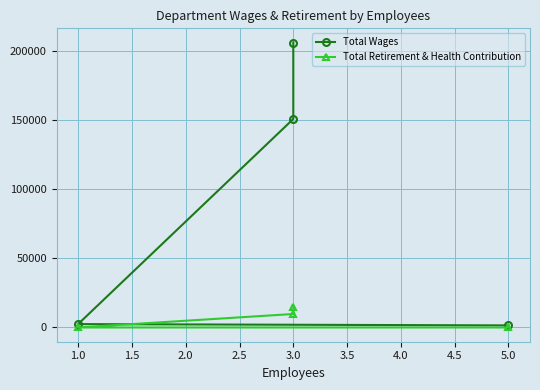

What is the total value across all series at 1.0?

2450